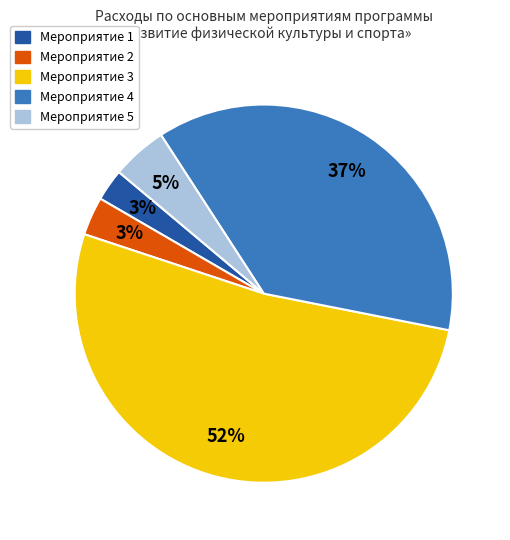

To the nearest percent, what percentage of the pie is Мероприятие 3?

52%